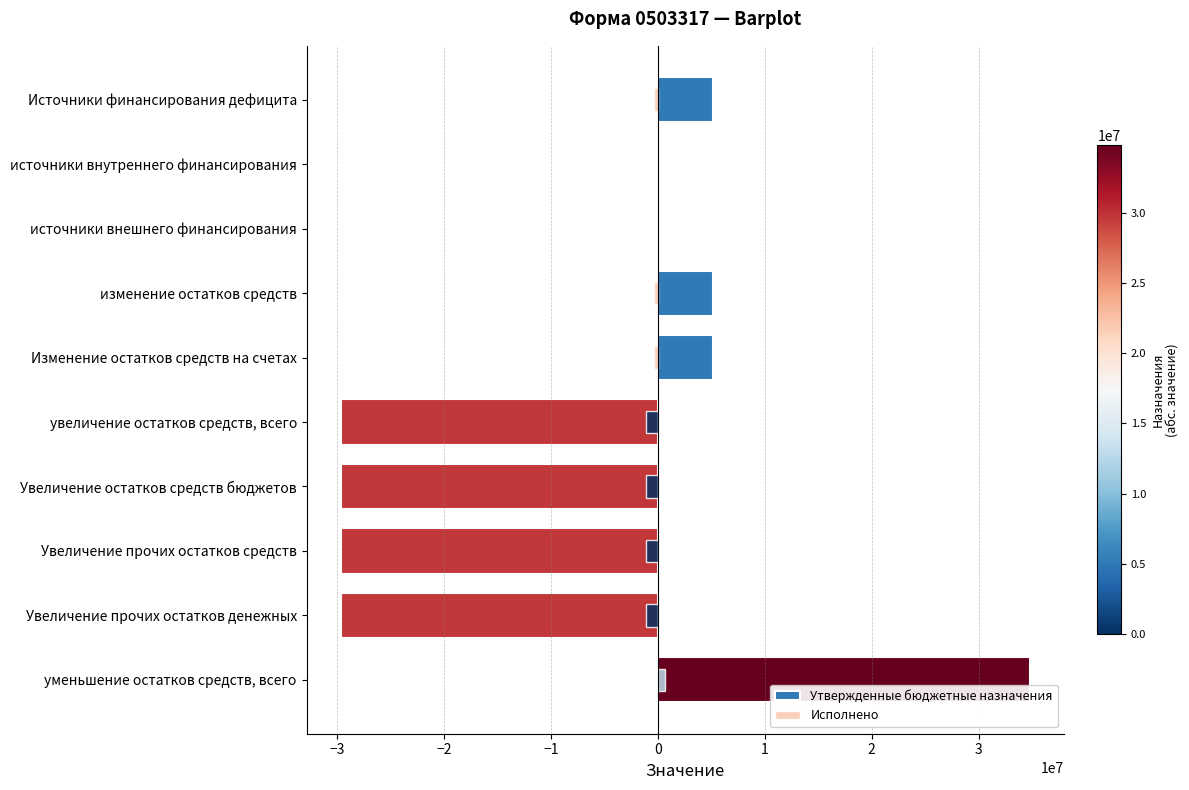

How many negative values does the Утвержденные бюджетные назначения series have?

4